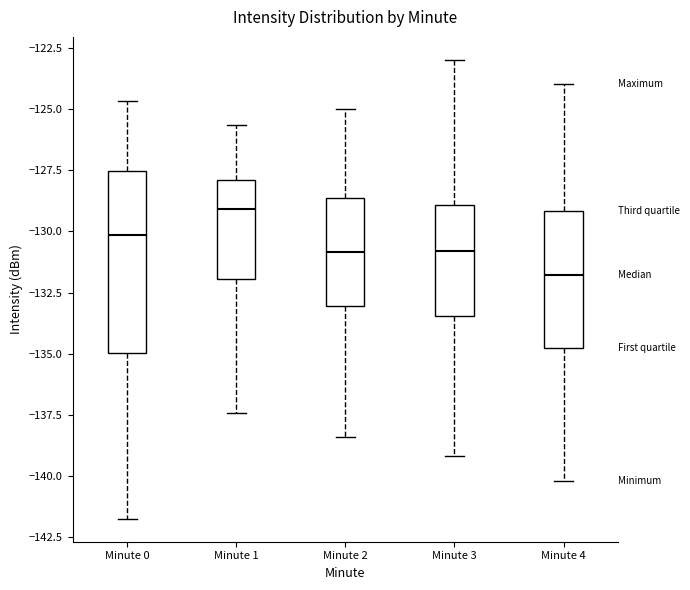

Which box's median line is the highest?

Minute 1